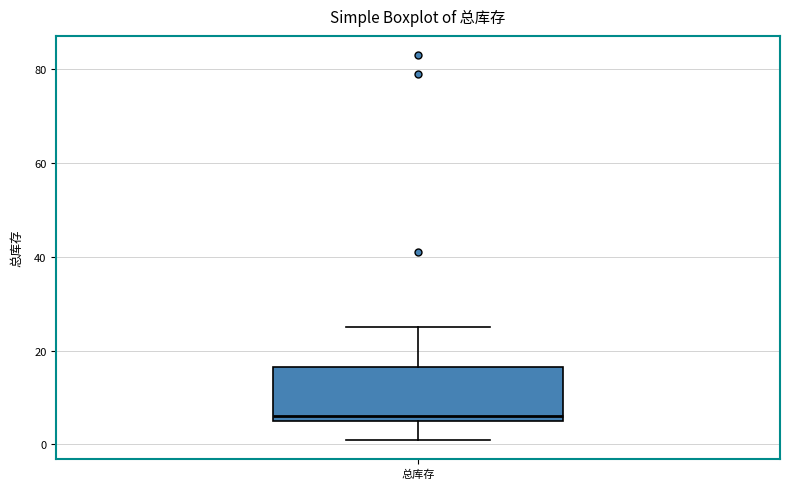

Transcribe this box plot: give where the median line is, the range the box spans, and where the two whiskers end, as read against the y-axis. The values are not printed on the chart, so give them approximately, as read against the axis.

median 6 (just above the box's lower edge), box 6 to 16, whiskers 2 to 26